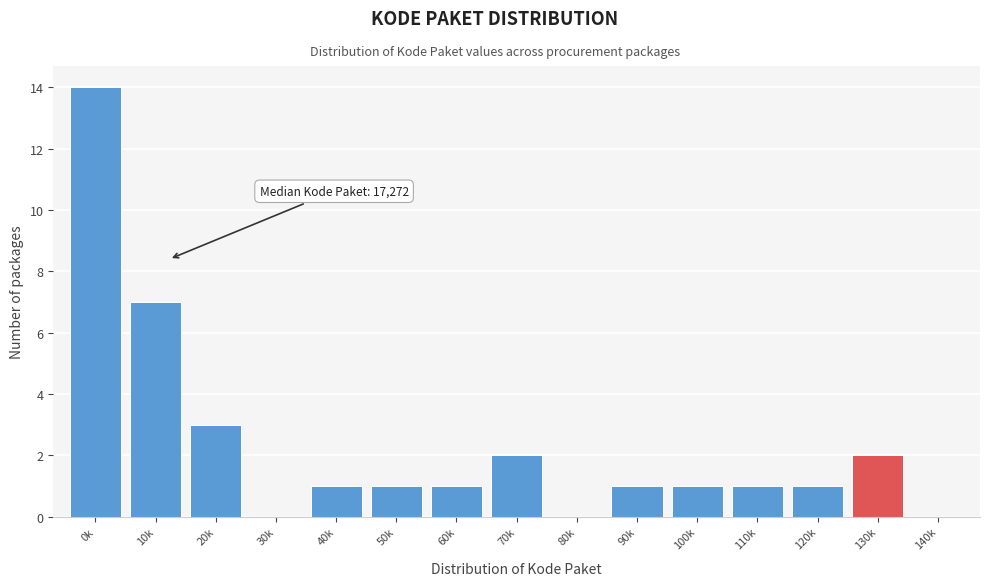

Reading left to right, extract all data points from this chart.

0k=14	10k=7	20k=3	30k=0	40k=1	50k=1	60k=1	70k=2	80k=0	90k=1	100k=1	110k=1	120k=1	130k=2	140k=0